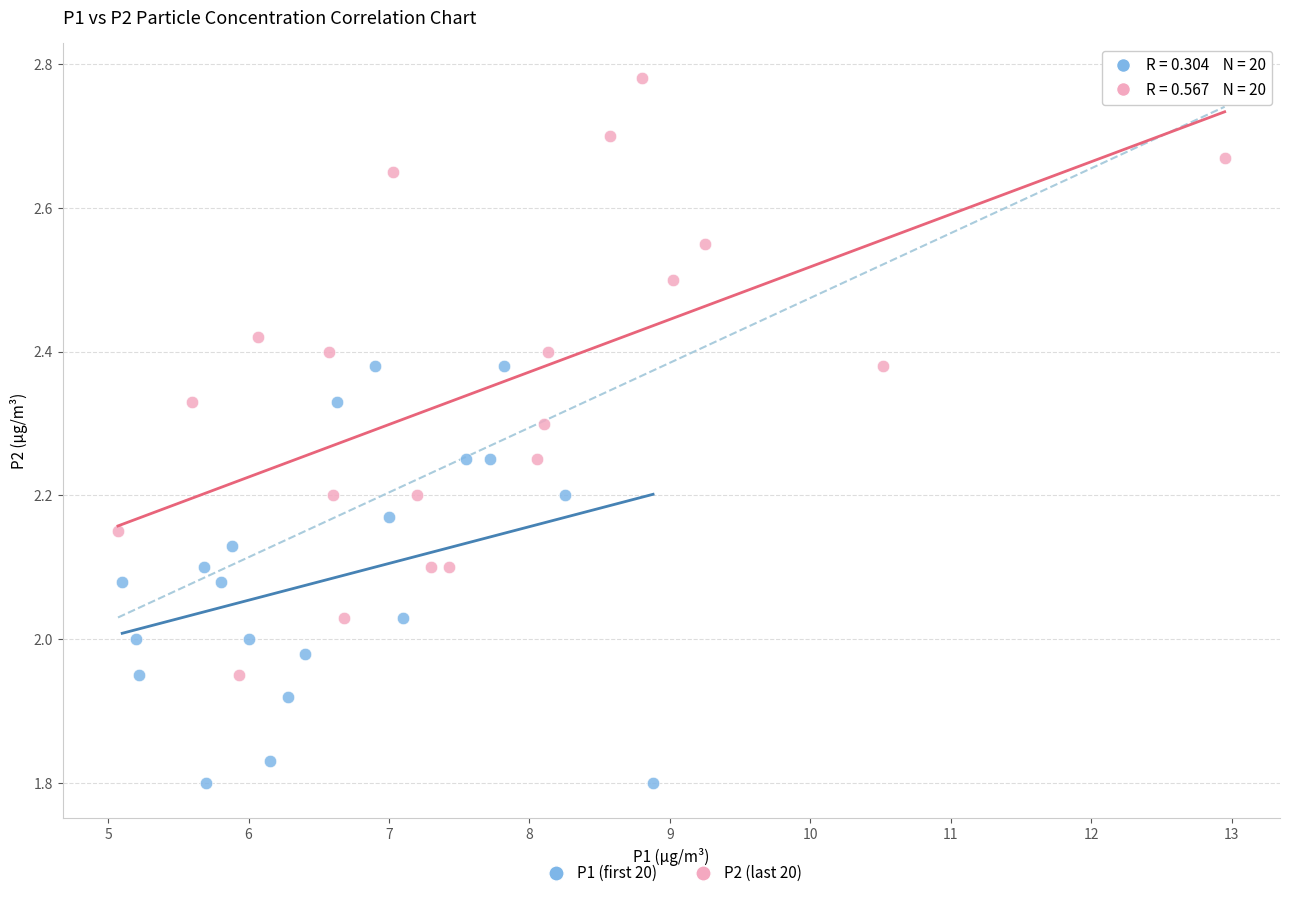

What are all the series names shown in the legend?

P1 (first 20), P2 (last 20)